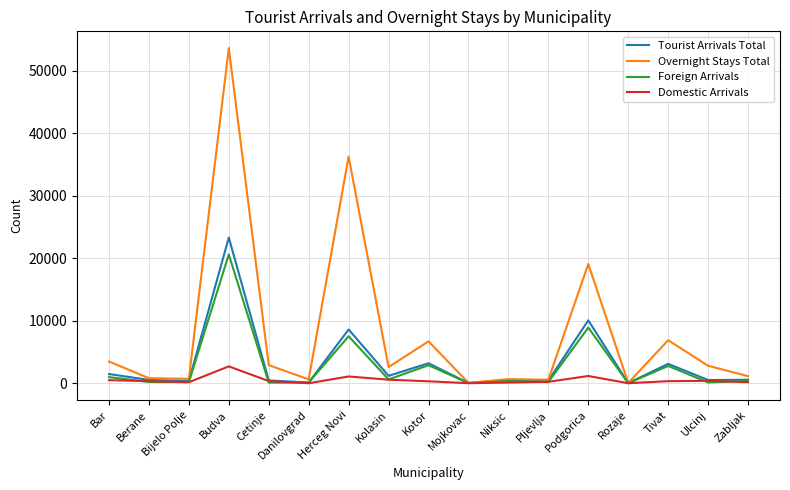

What are all the series names shown in the legend?

Tourist Arrivals Total, Overnight Stays Total, Foreign Arrivals, Domestic Arrivals